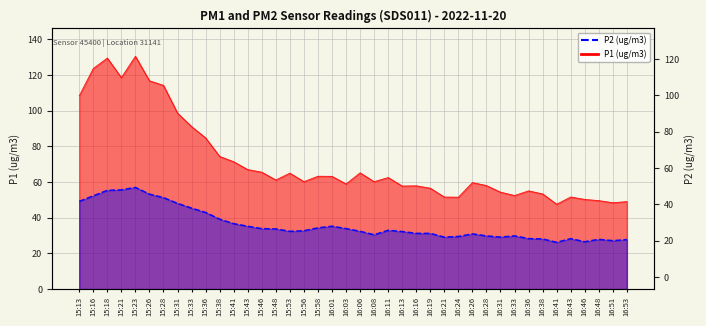

How many data points does each series have?

40